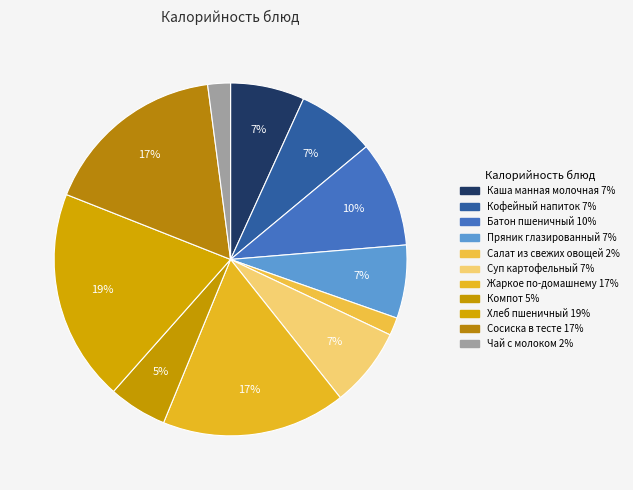

How many segments does this pie chart have?

11